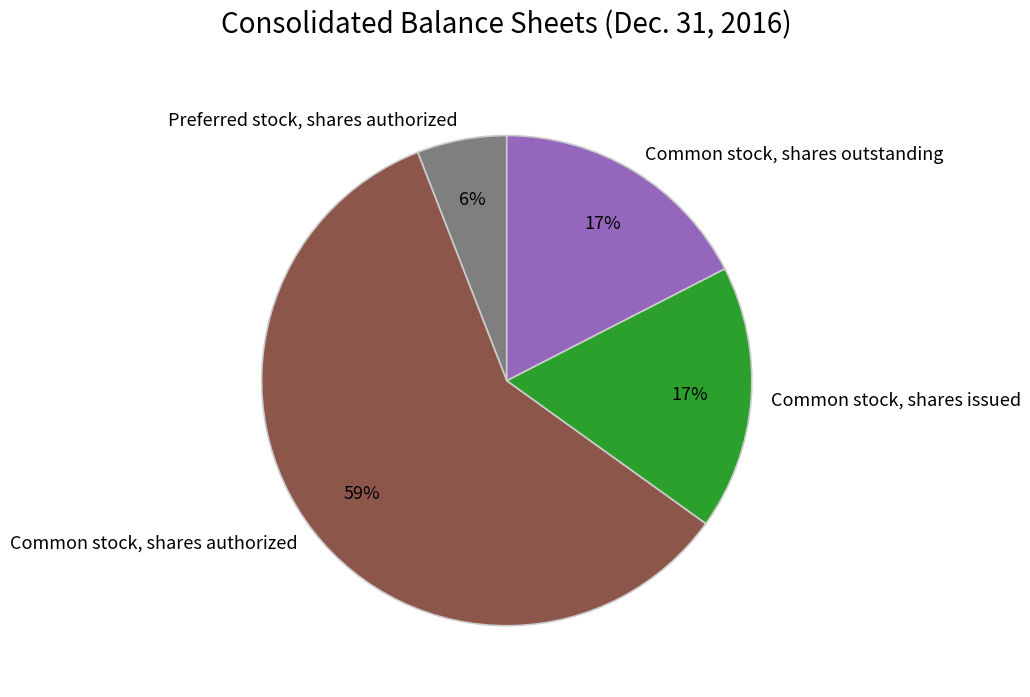

The Common stock, shares issued slice represents 17% of the pie. True or false?

True